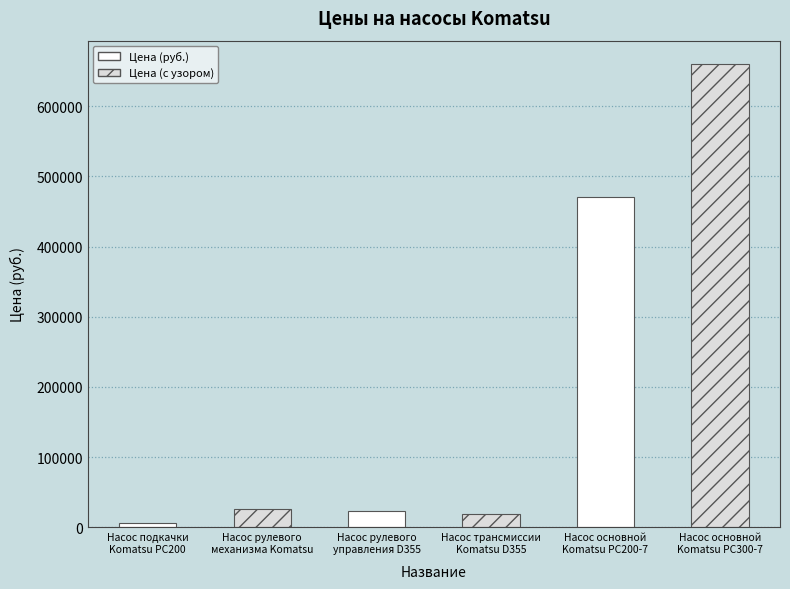

What is the sum of all values?

1205920